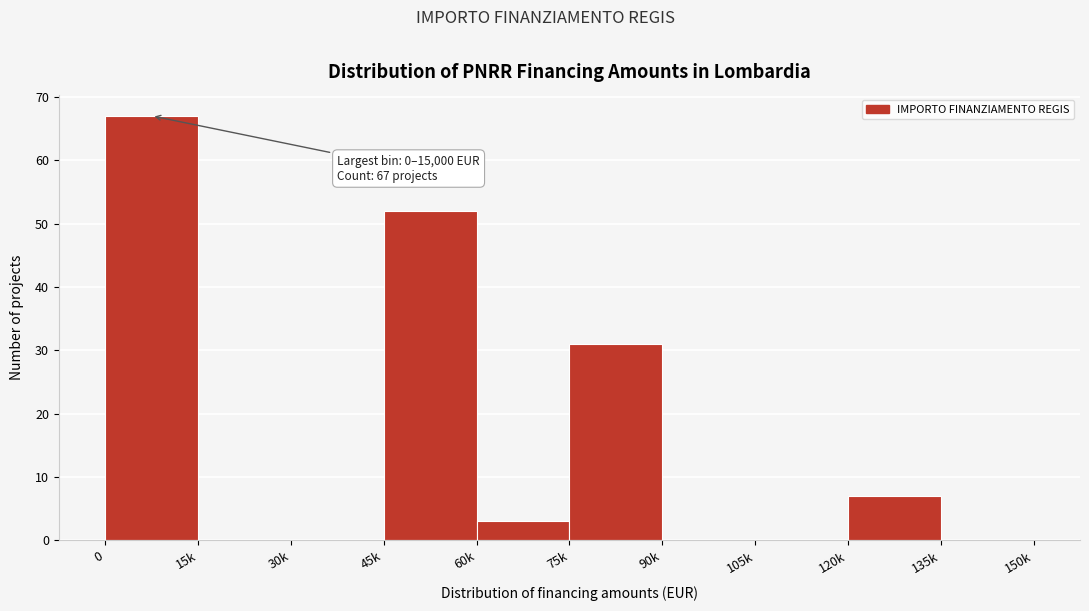

Reading right to left, extract all data points from this chart.

135k=0	120k=7	105k=0	90k=0	75k=31	60k=3	45k=52	30k=0	15k=0	0=67